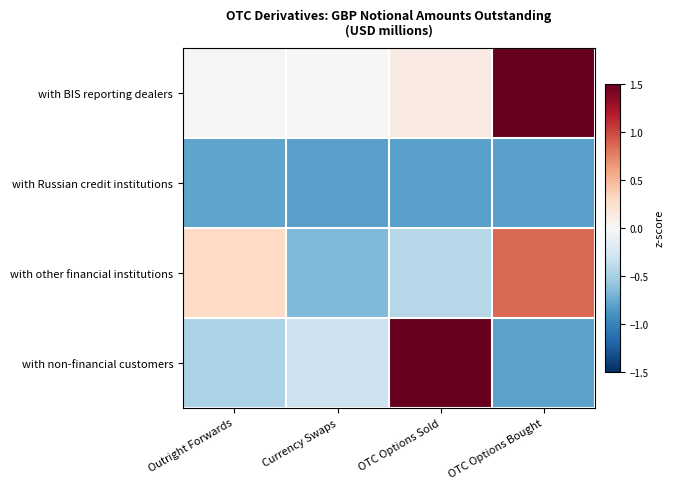

Reading left to right, what are all the values shown in this chart?

with BIS reporting dealers: Outright Forwards=-0.0	Currency Swaps=-0.0	OTC Options Sold=0.1	OTC Options Bought=2.3
with Russian credit institutions: Outright Forwards=-0.8	Currency Swaps=-0.8	OTC Options Sold=-0.8	OTC Options Bought=-0.8
with other financial institutions: Outright Forwards=0.3	Currency Swaps=-0.7	OTC Options Sold=-0.4	OTC Options Bought=0.9
with non-financial customers: Outright Forwards=-0.5	Currency Swaps=-0.3	OTC Options Sold=2.4	OTC Options Bought=-0.8